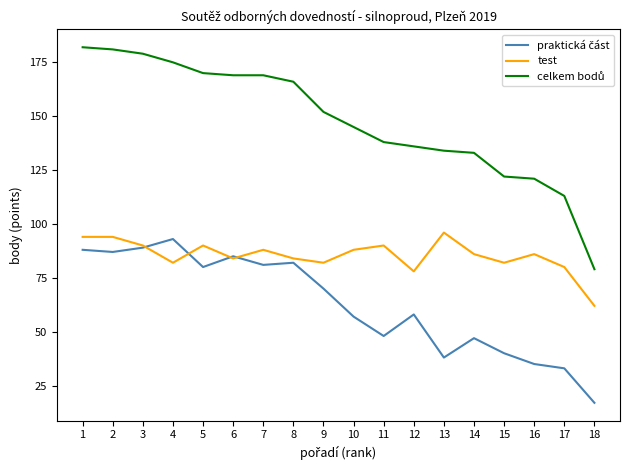

What is the difference between the highest and lowest values at 11?

90